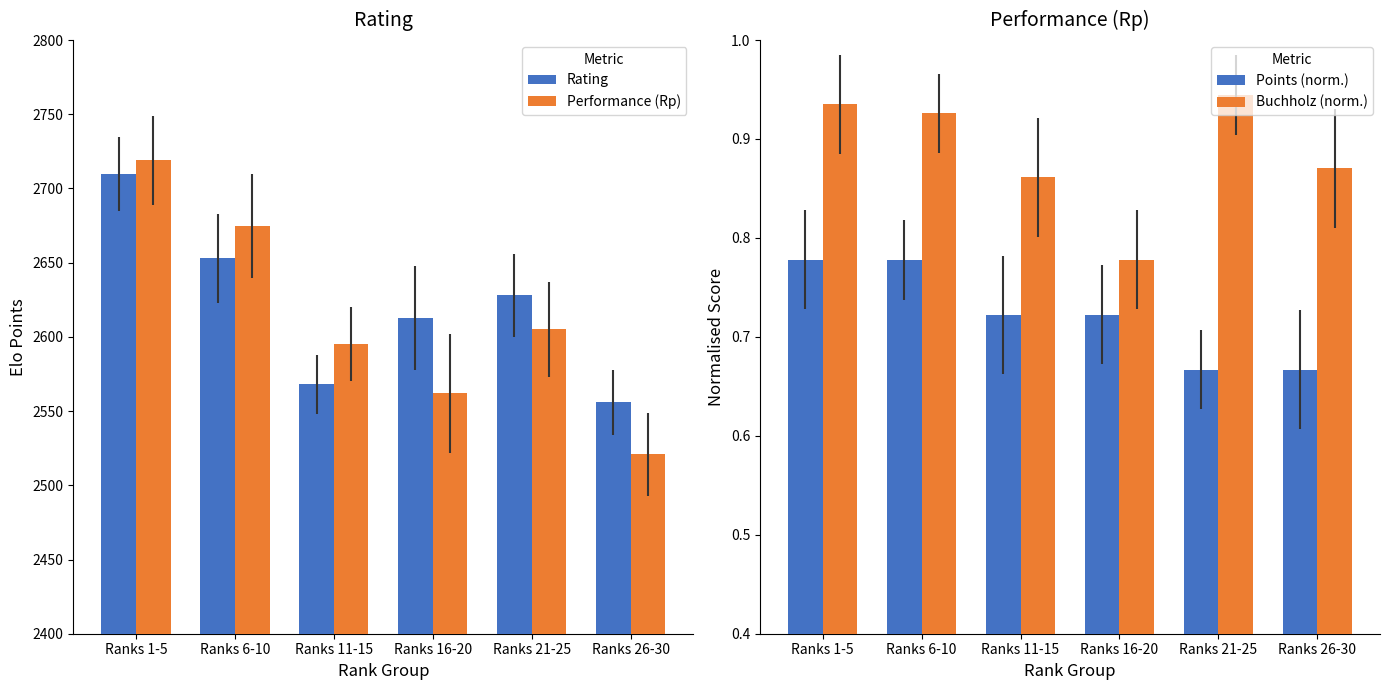

The value of Buchholz (norm.) at Ranks 16-20 is 0.5. True or false?

False